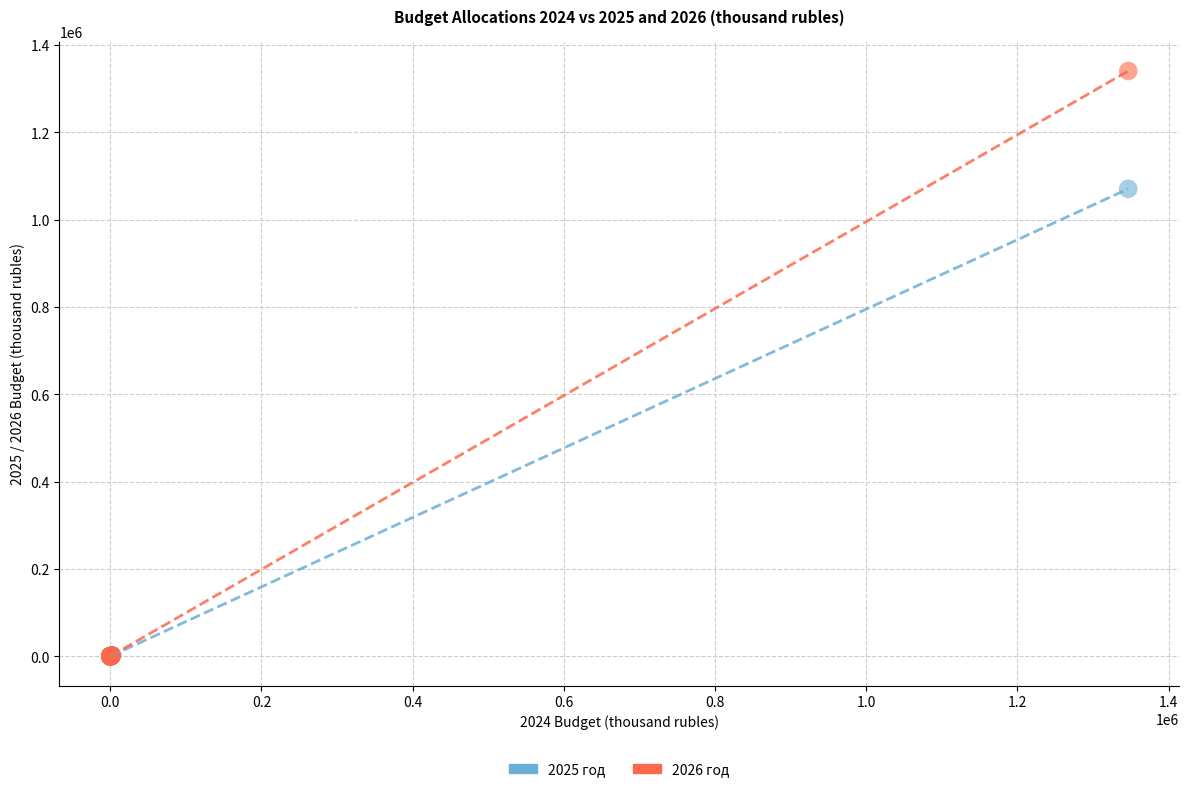

Across all series, what Y value is closest to 670176?

1070531.6